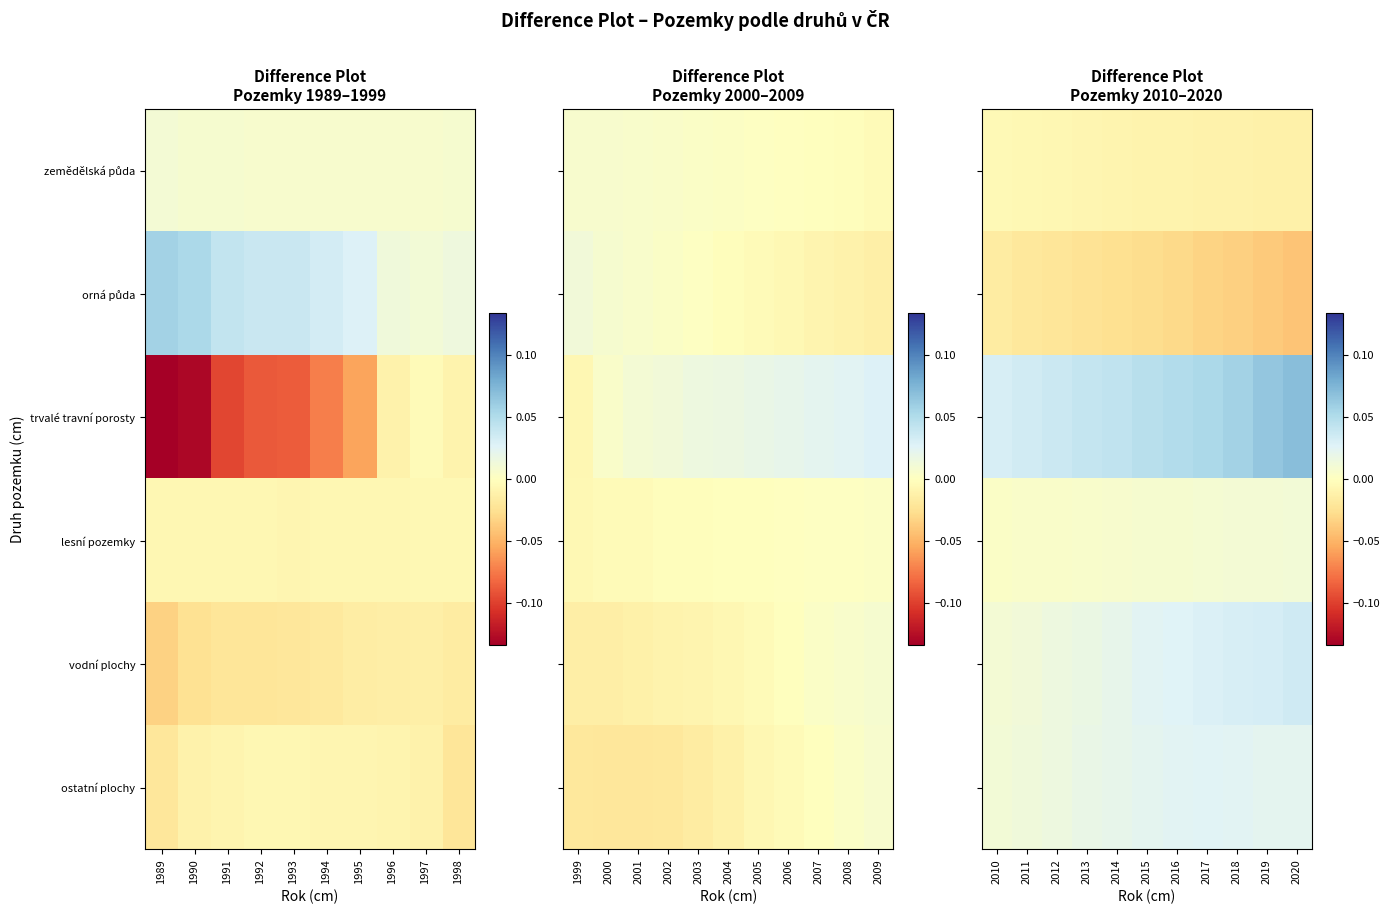

How many series are shown in this chart?

6